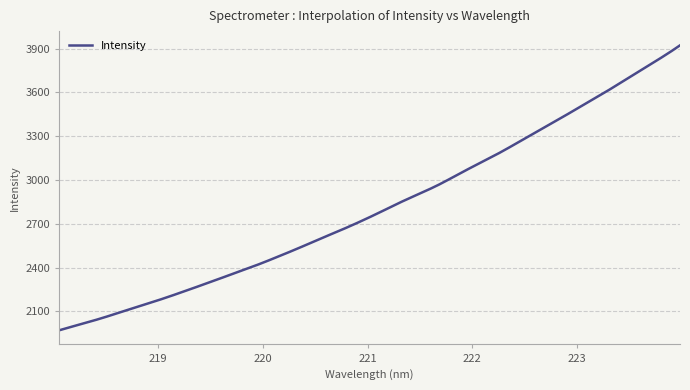

What is the average value?

2812.9